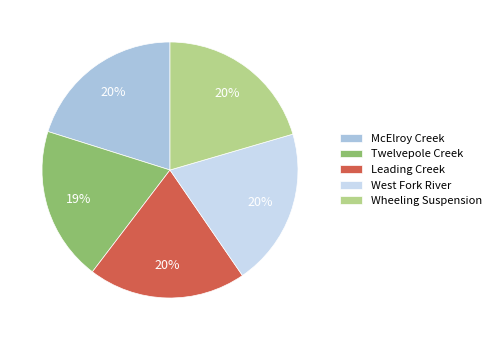

Is McElroy Creek the majority of the pie?

No